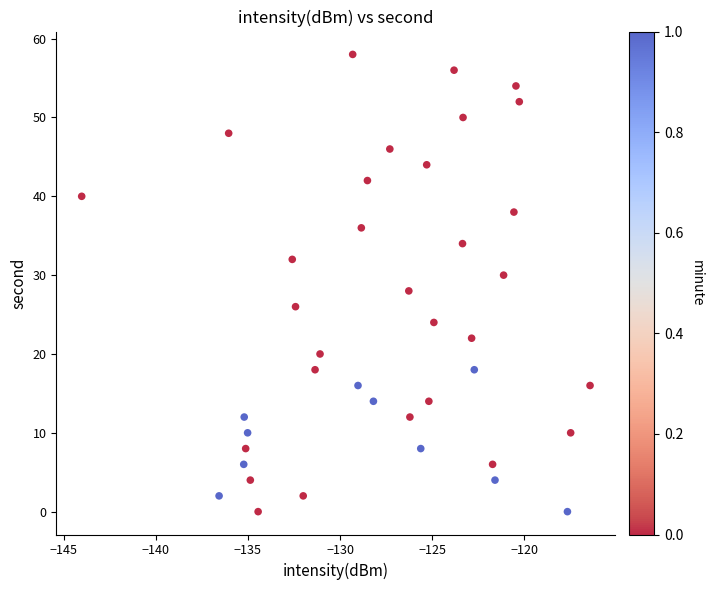

What is the range of Y values (max minus min)?

58